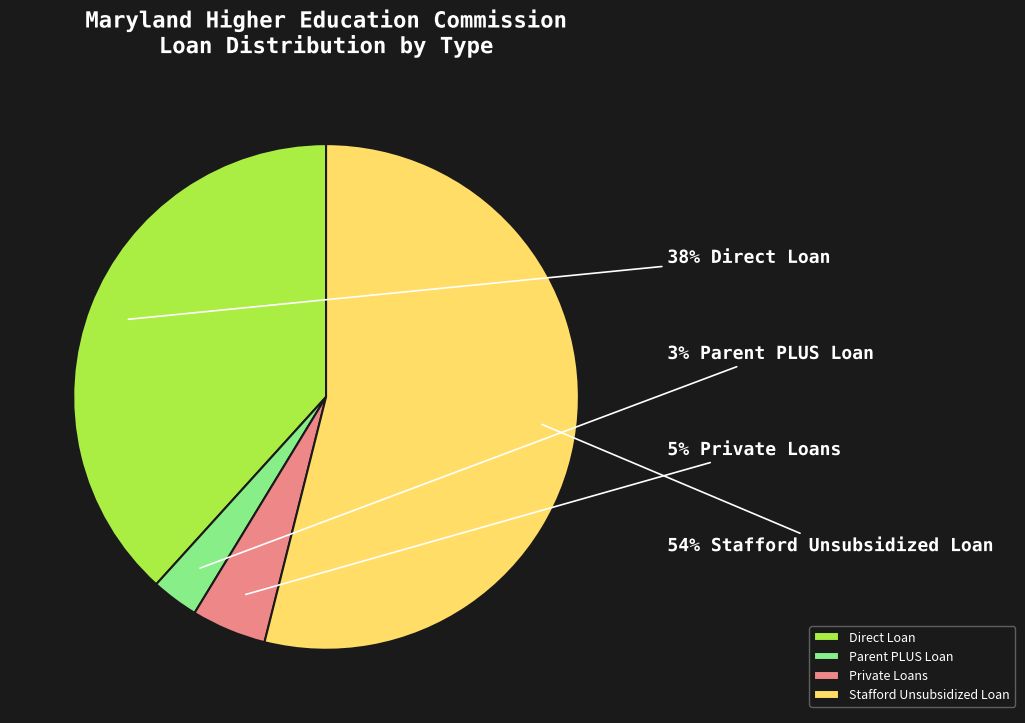

What is the largest slice in the pie chart?

Stafford Unsubsidized Loan